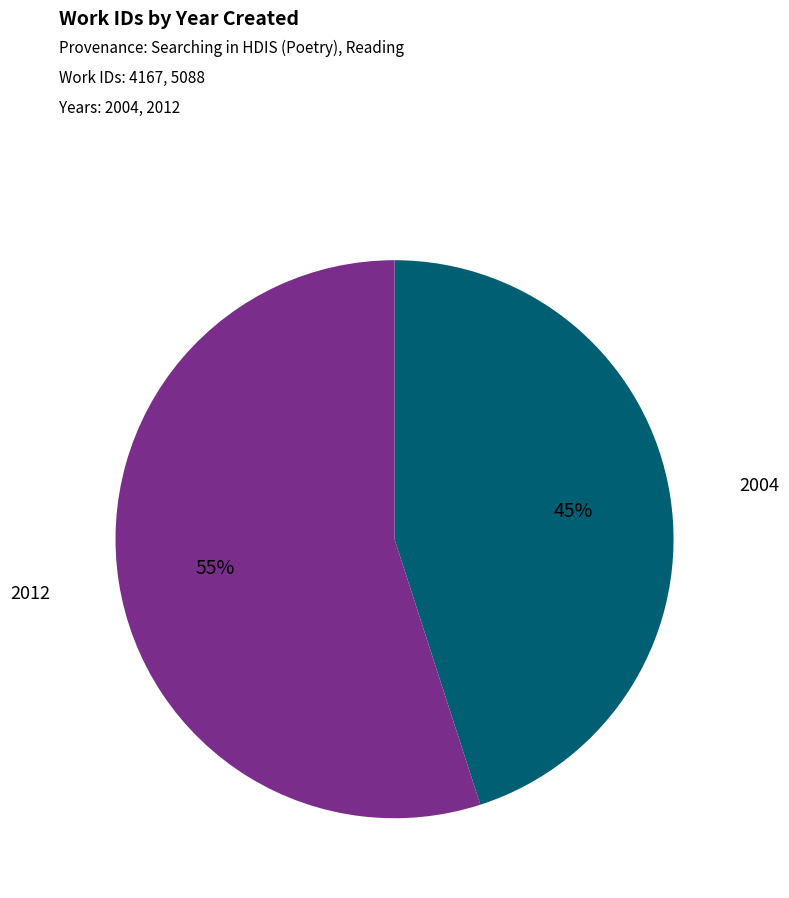

Rank the categories by value from lowest to highest.

2004, 2012